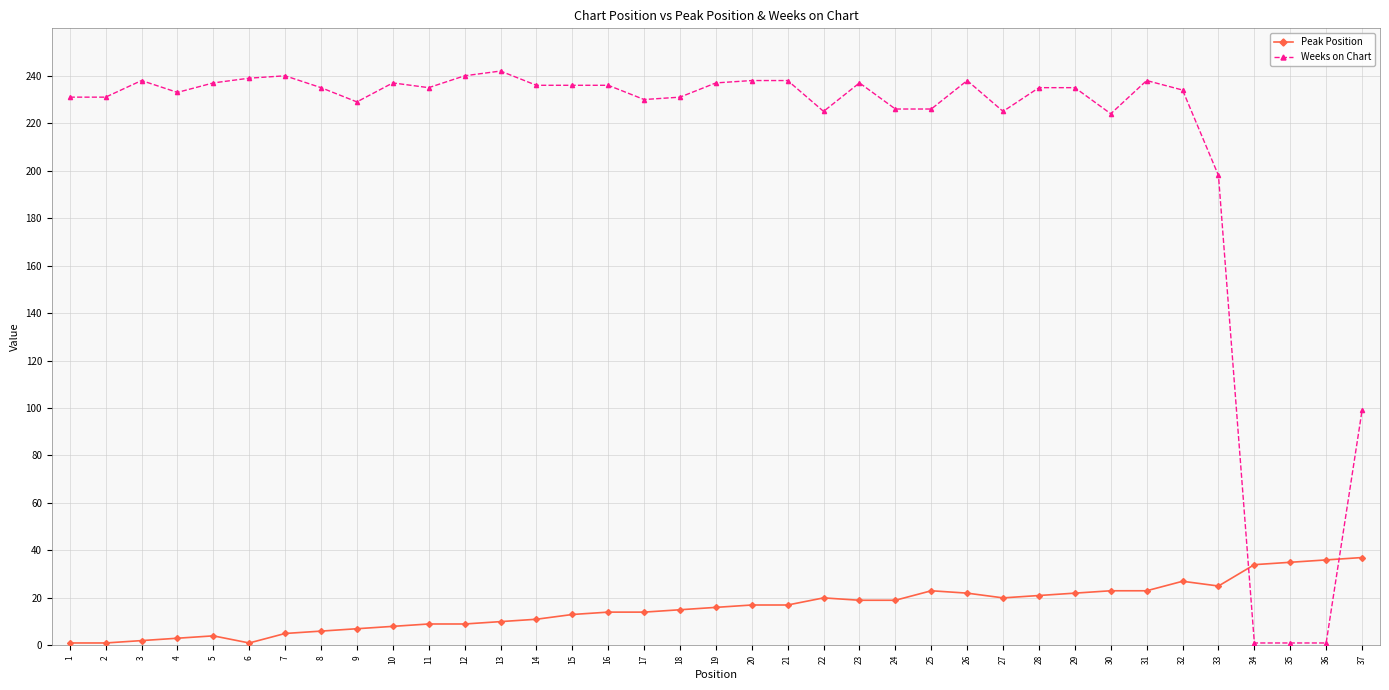

What is the sum of all Weeks on Chart values?

7792